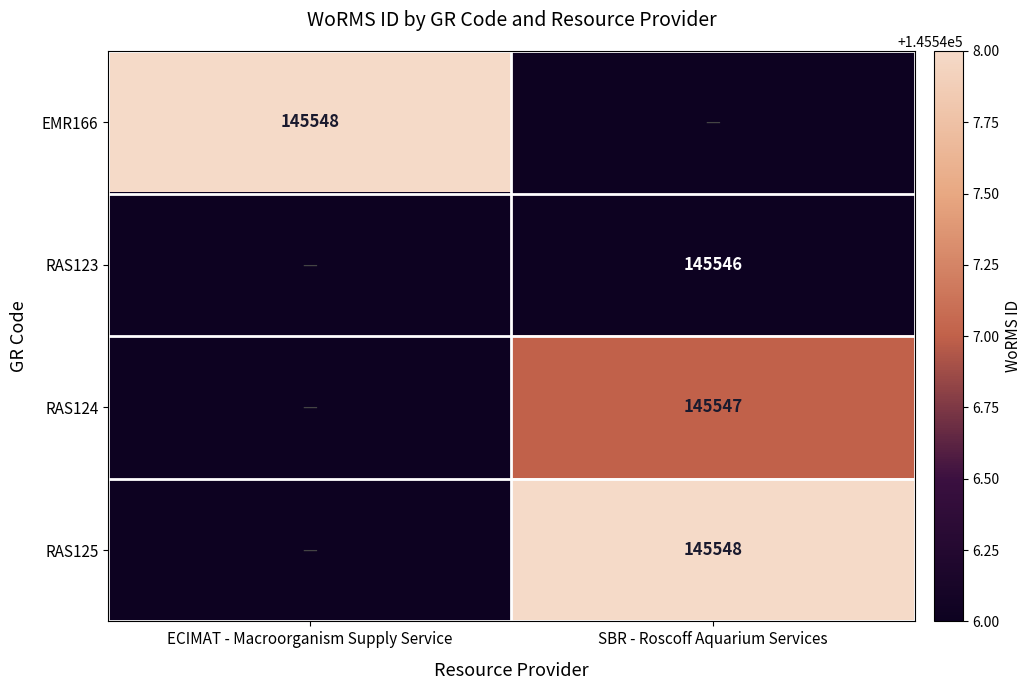

Is the value of RAS123 at SBR - Roscoff Aquarium Services greater than the value of RAS124 at SBR - Roscoff Aquarium Services?

No